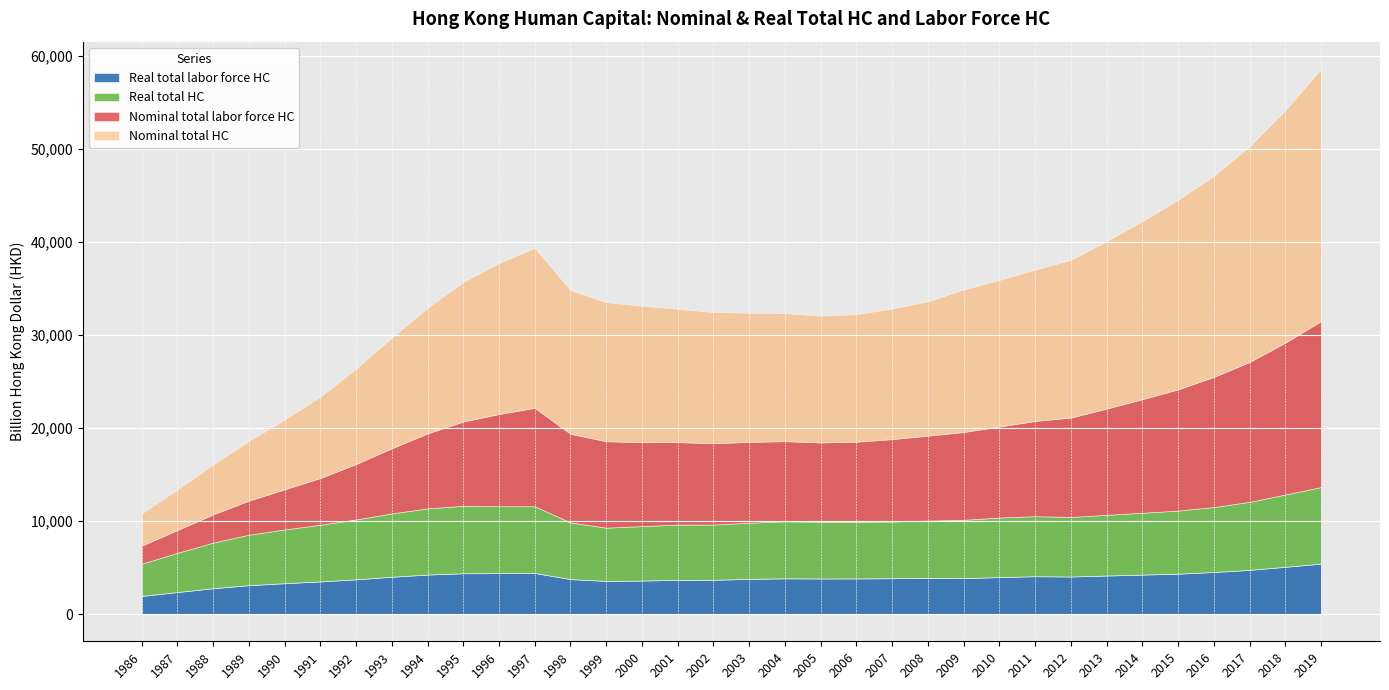

How many lines are shown in the chart?

4